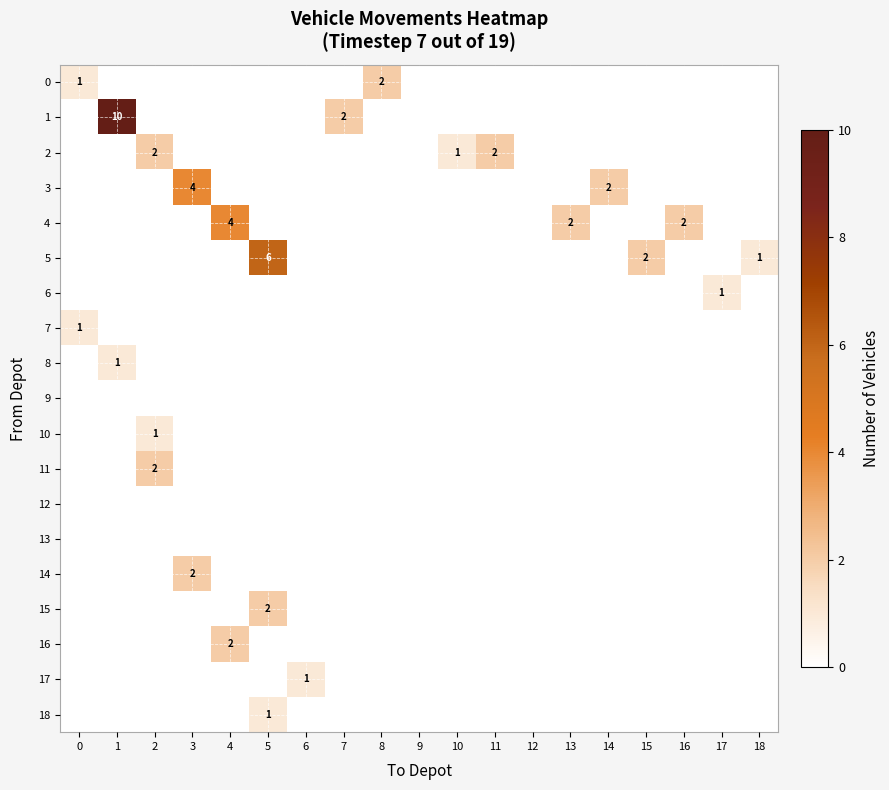

The 6 series shows 1 at 17. True or false?

True